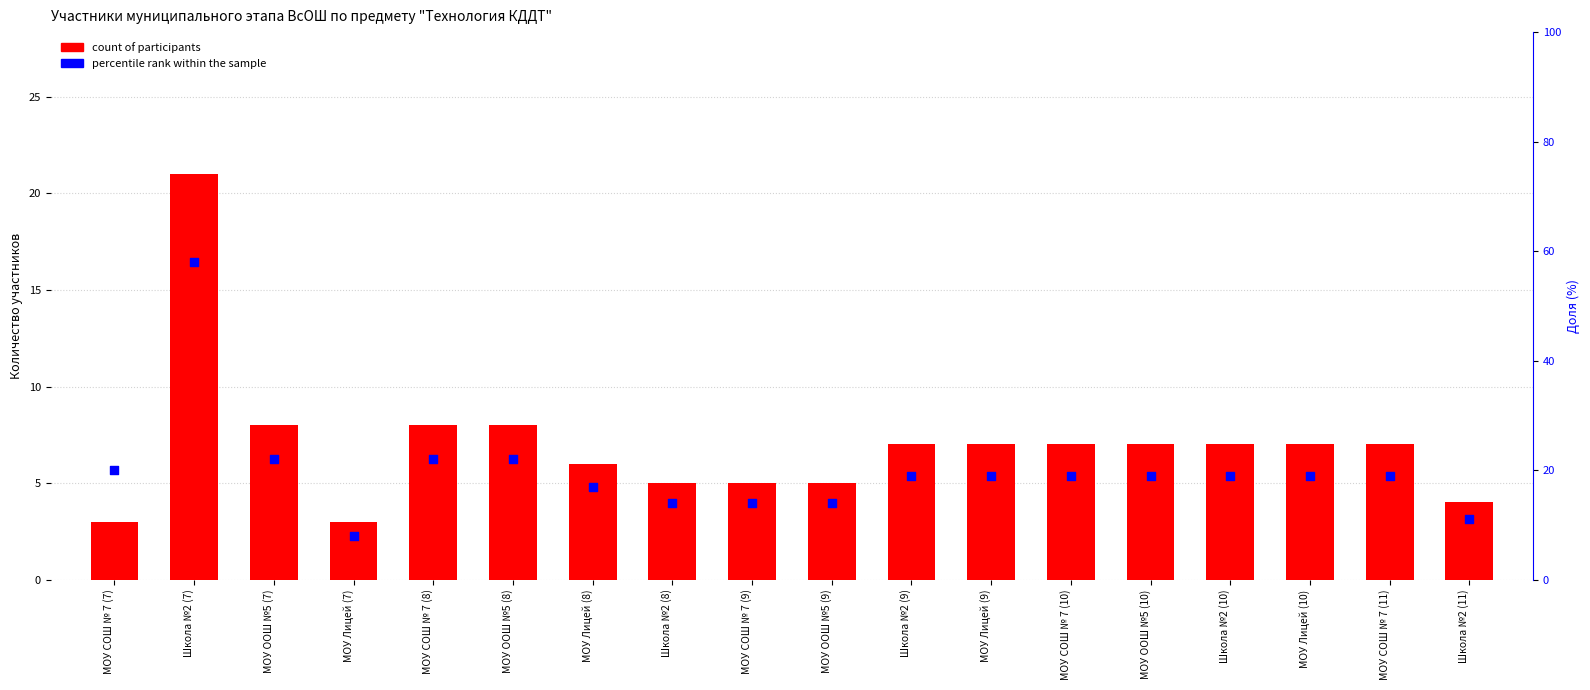

At how many categories does at least one series exceed 40?

1